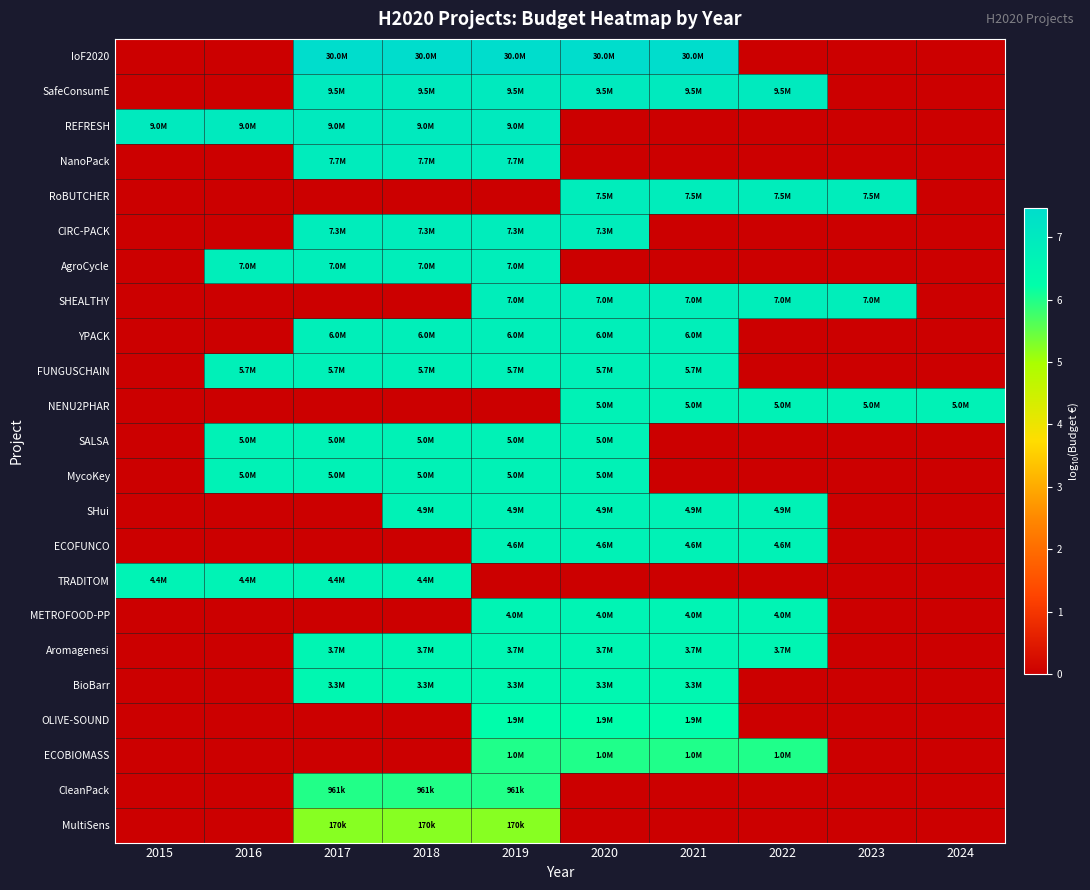

At how many categories does at least one series exceed 4?

10